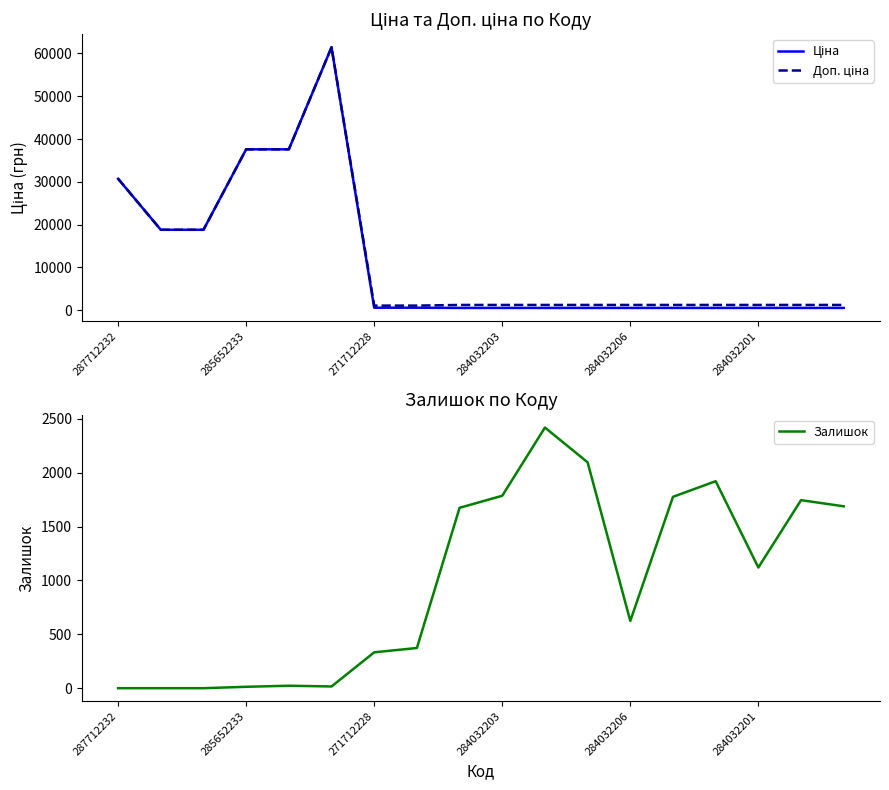

How many lines are shown in the chart?

3